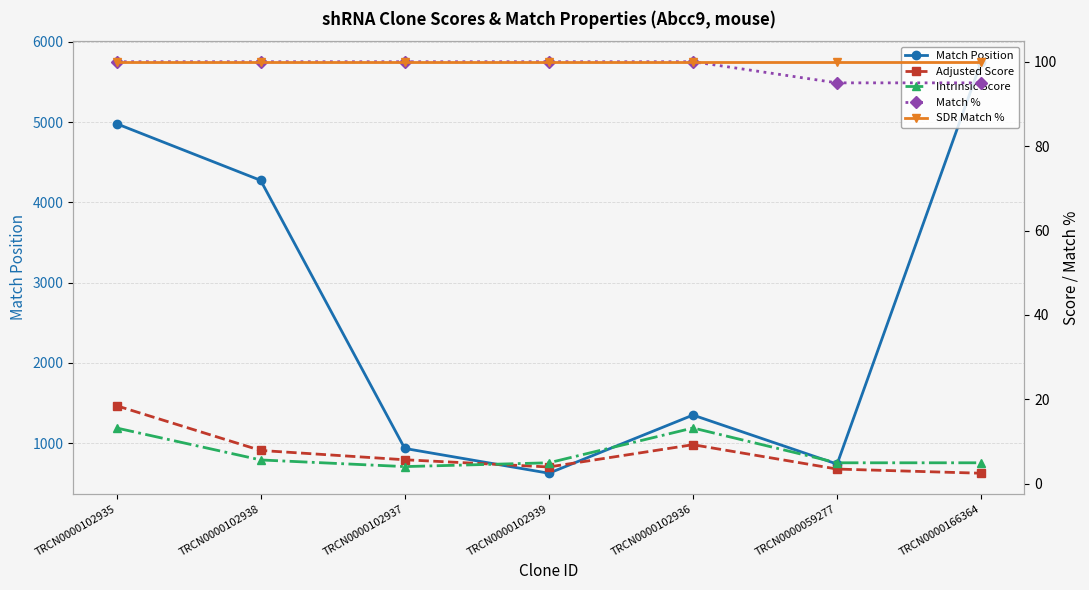

Where is the first local minimum for Adjusted Score?

TRCN0000102939